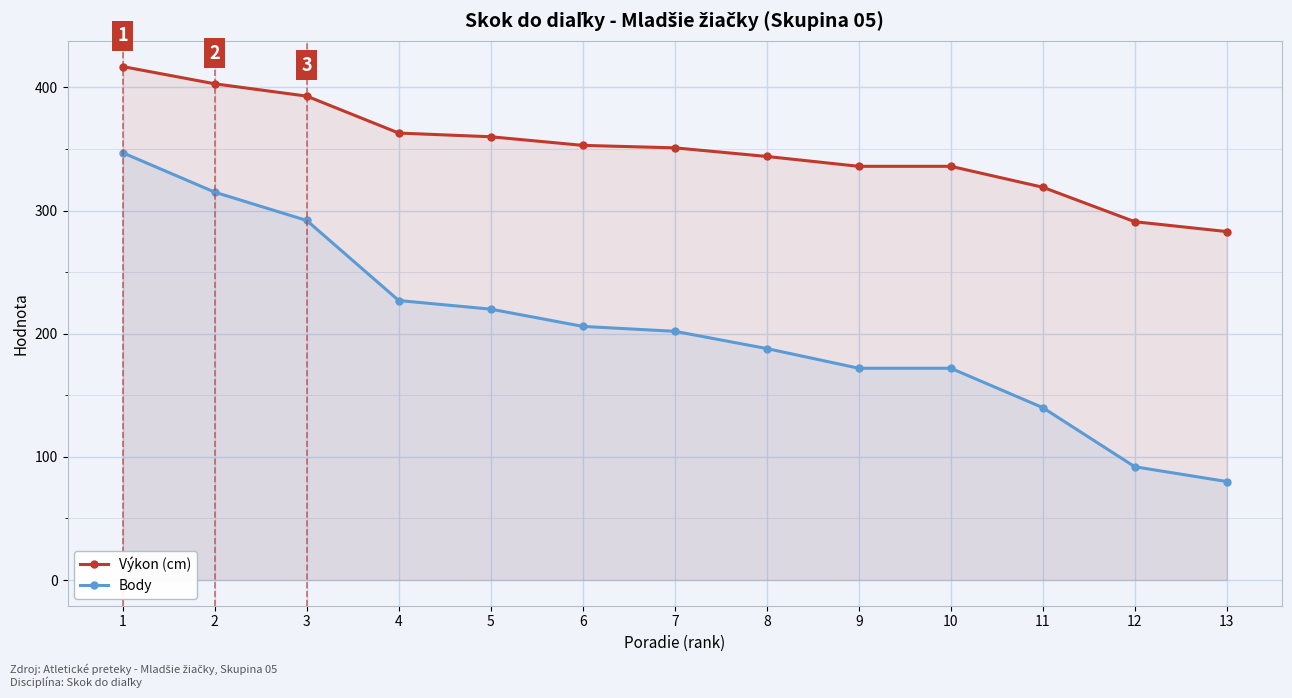

What is the sum of the Body values at 12 and 13?

172